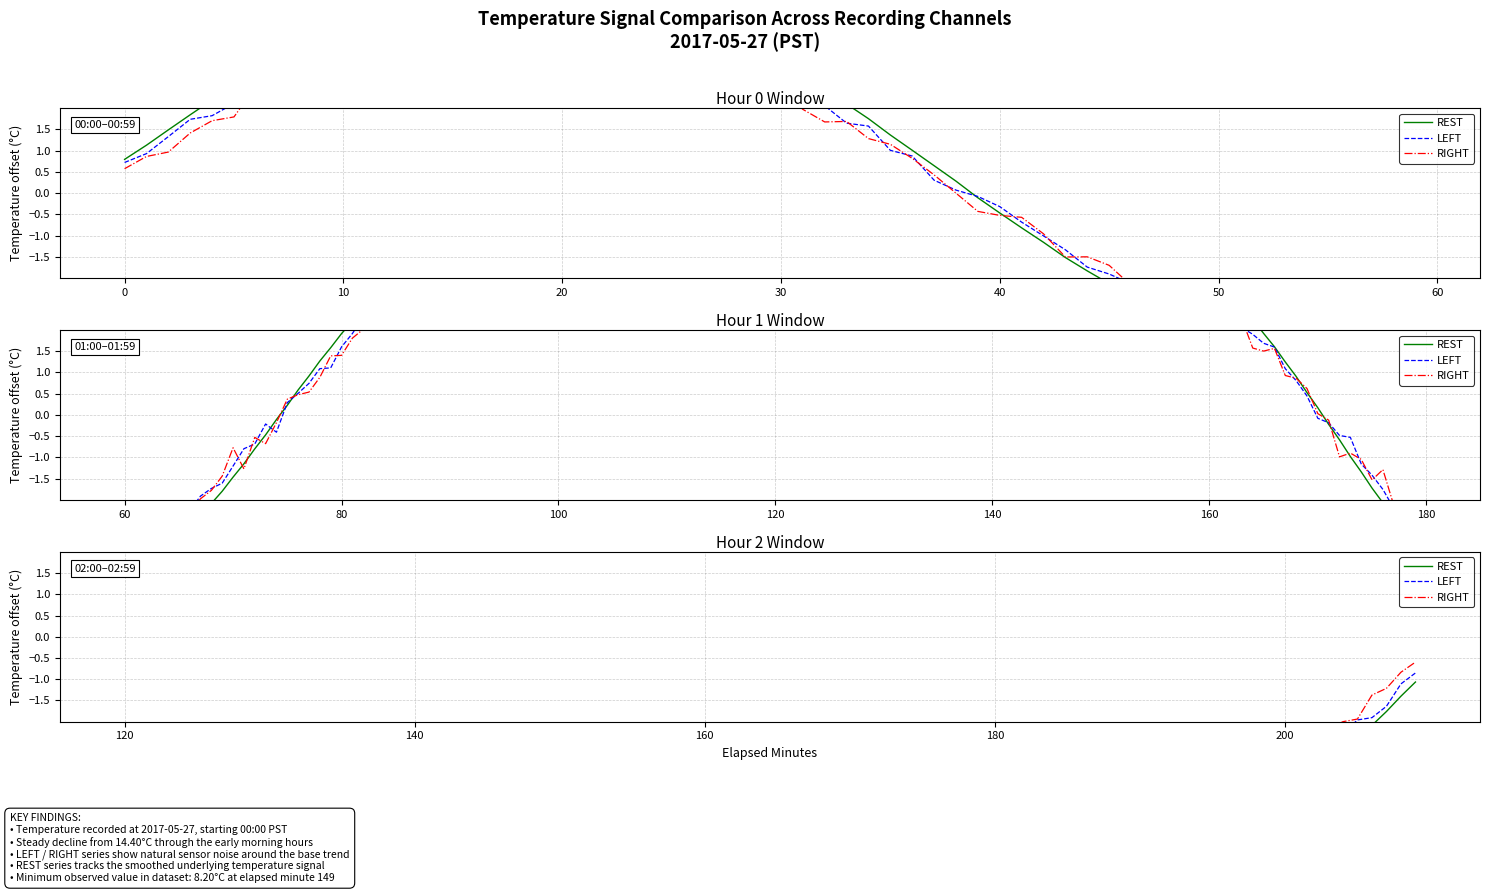

After their last crossing, which series has the higher values: LEFT or RIGHT?

RIGHT